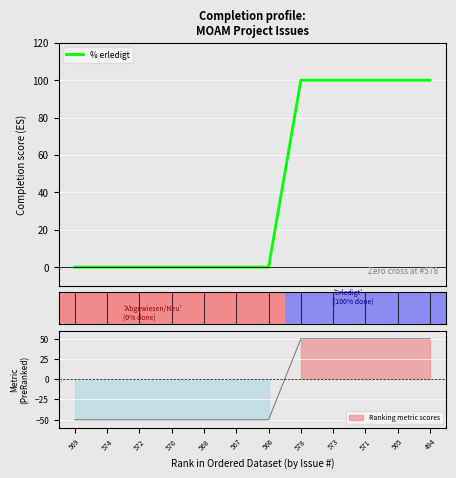

True or false: the data shows 100 at 578.

True